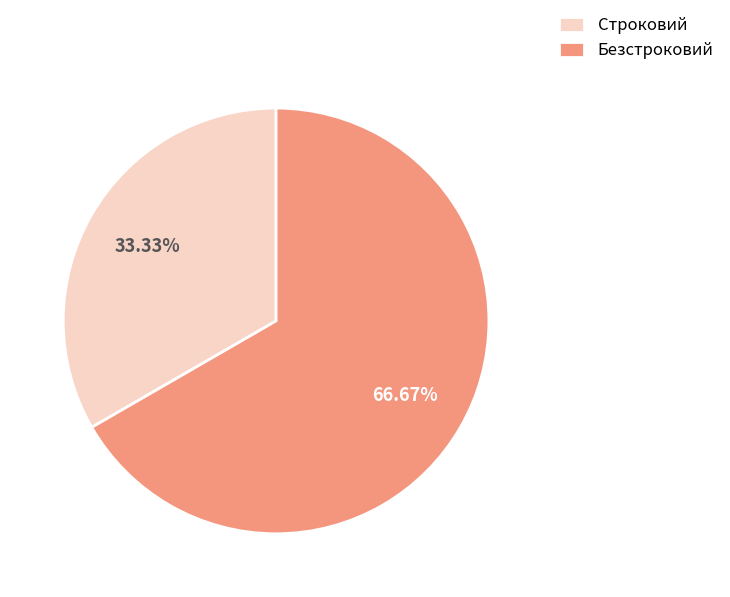

What is the ratio of the value at Строковий to the value at Безстроковий?

0.5